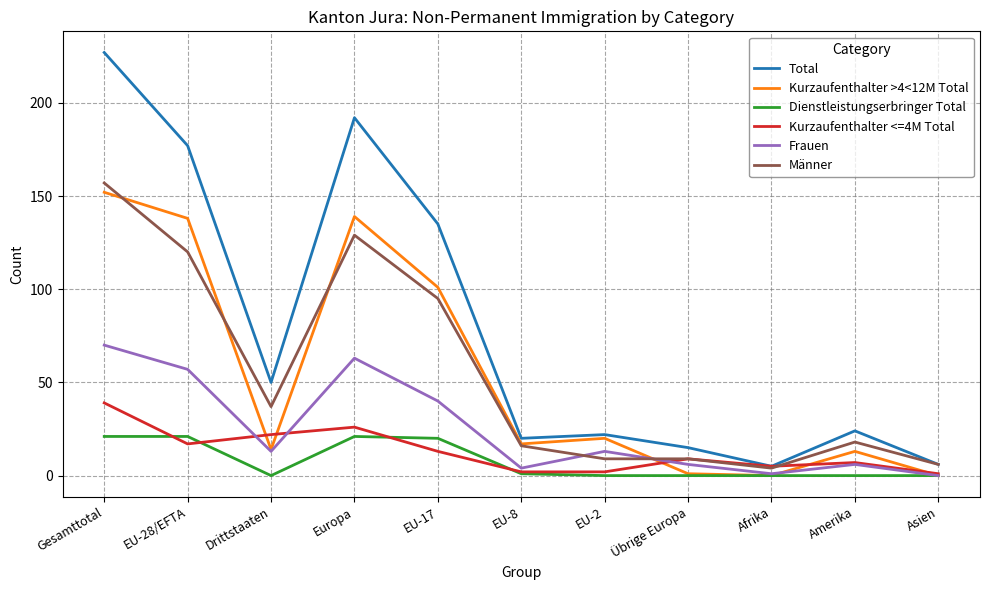

What position from the right is Afrika?

3